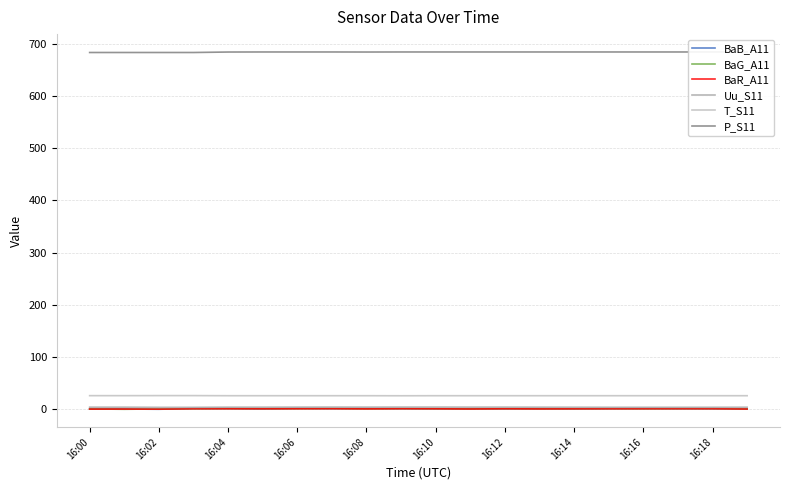

Which series has the widest spread of values?

BaB_A11